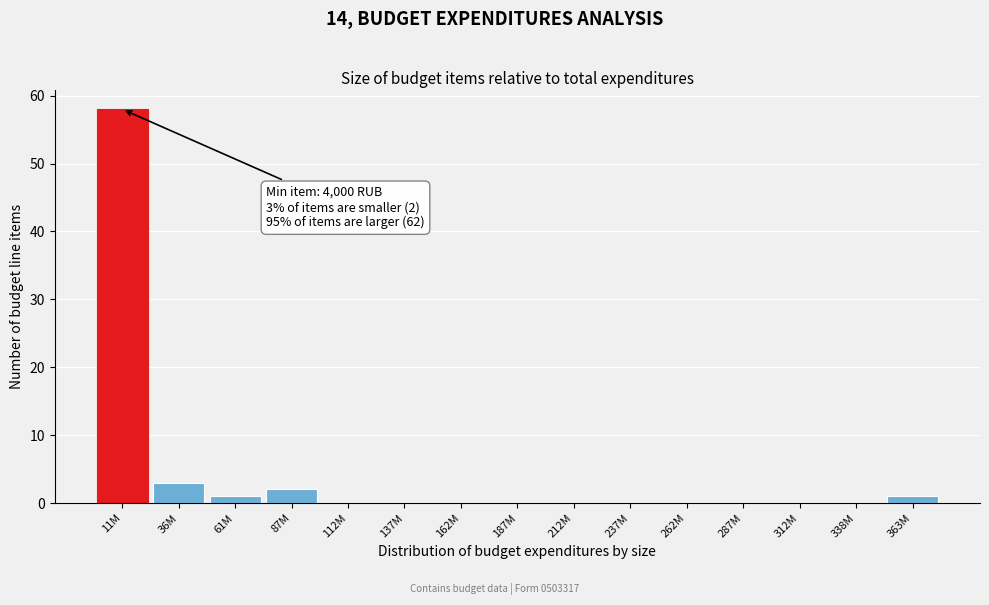

Reading left to right, extract all data points from this chart.

11M=58	36M=3	61M=1	87M=2	112M=0	137M=0	162M=0	187M=0	212M=0	237M=0	262M=0	287M=0	312M=0	338M=0	363M=1